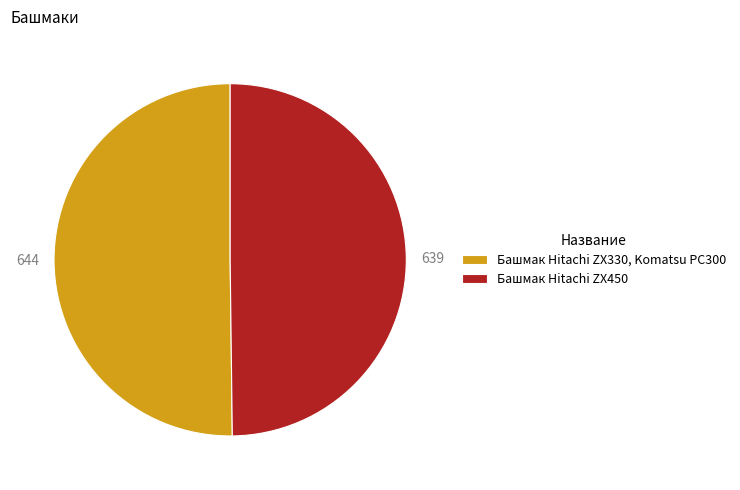

Is it true that Башмак Hitachi ZX330, Komatsu PC300 is 37% of the pie?

False